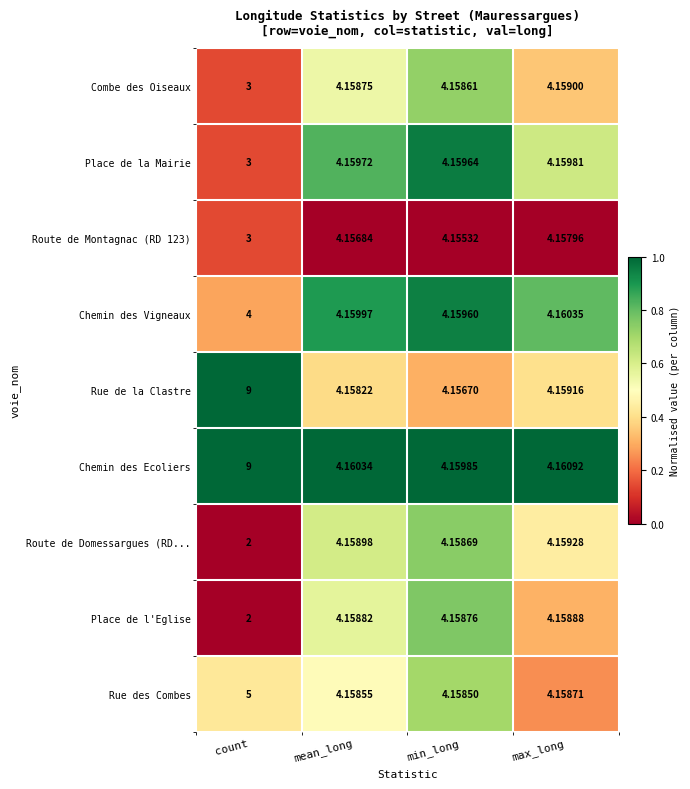

How many series are shown in this chart?

9